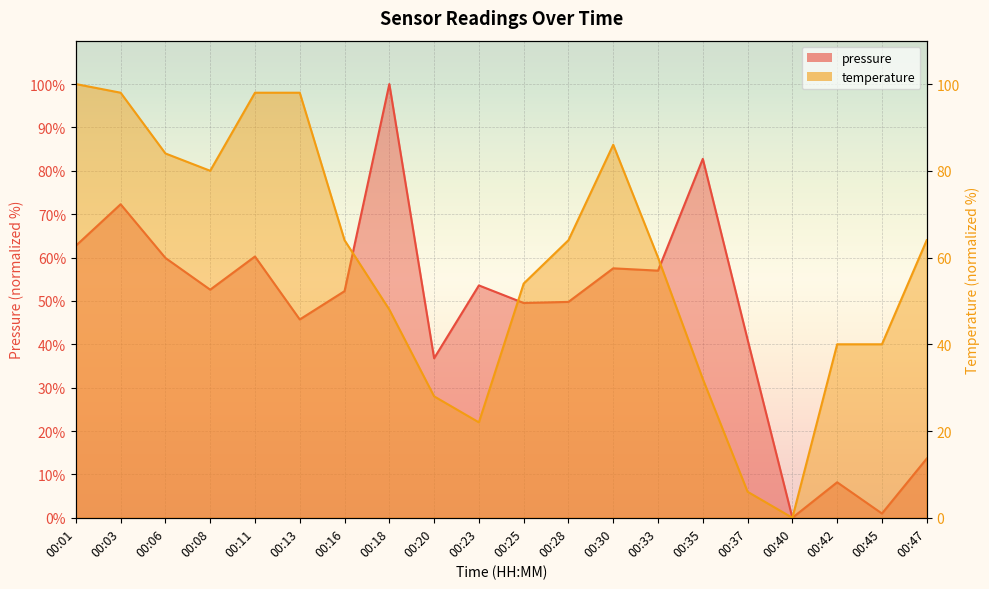

Reading left to right, extract all data points from this chart.

pressure: 62.7	72.3	59.9	52.6	60.2	45.7	52.3	100.0	36.8	53.6	49.5	49.8	57.5	57.0	82.8	41.1	0.0	8.2	1.0	13.6
temperature: 100.0	98.0	84.0	80.0	98.0	98.0	64.0	48.0	28.0	22.0	54.0	64.0	86.0	60.0	32.0	6.0	0.0	40.0	40.0	64.0